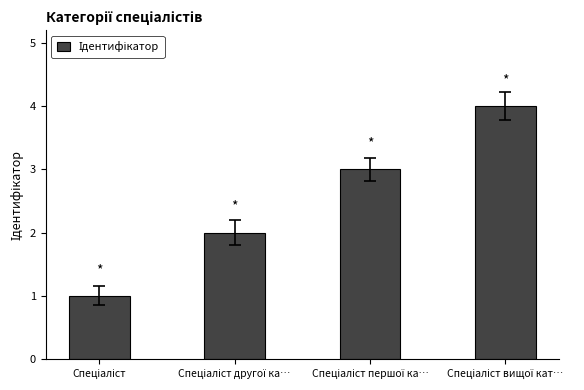

What is the greatest value displayed?

4